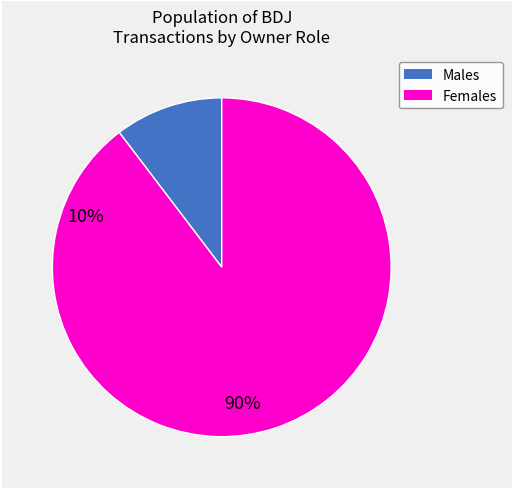

Is there a majority slice in this chart?

Yes